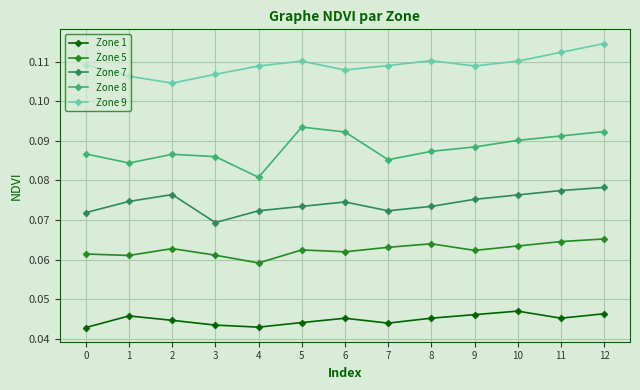

True or false: Zone 8 has a value of 0.2 at 11.

False